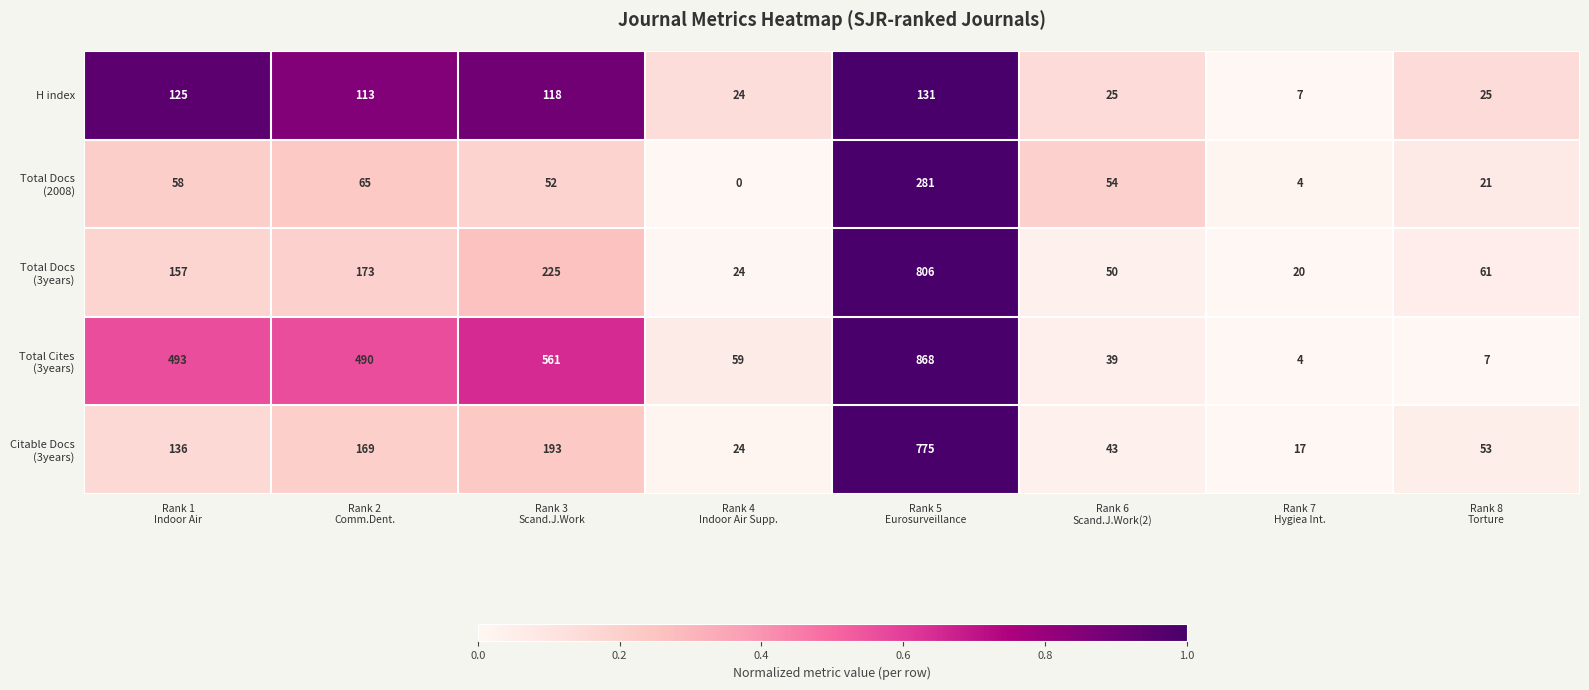

What is the greatest value displayed?

868